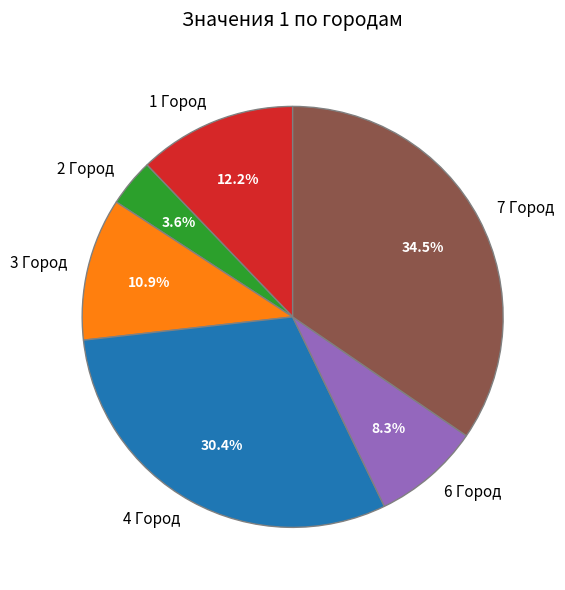

To the nearest percent, what is the average slice percentage?

17%